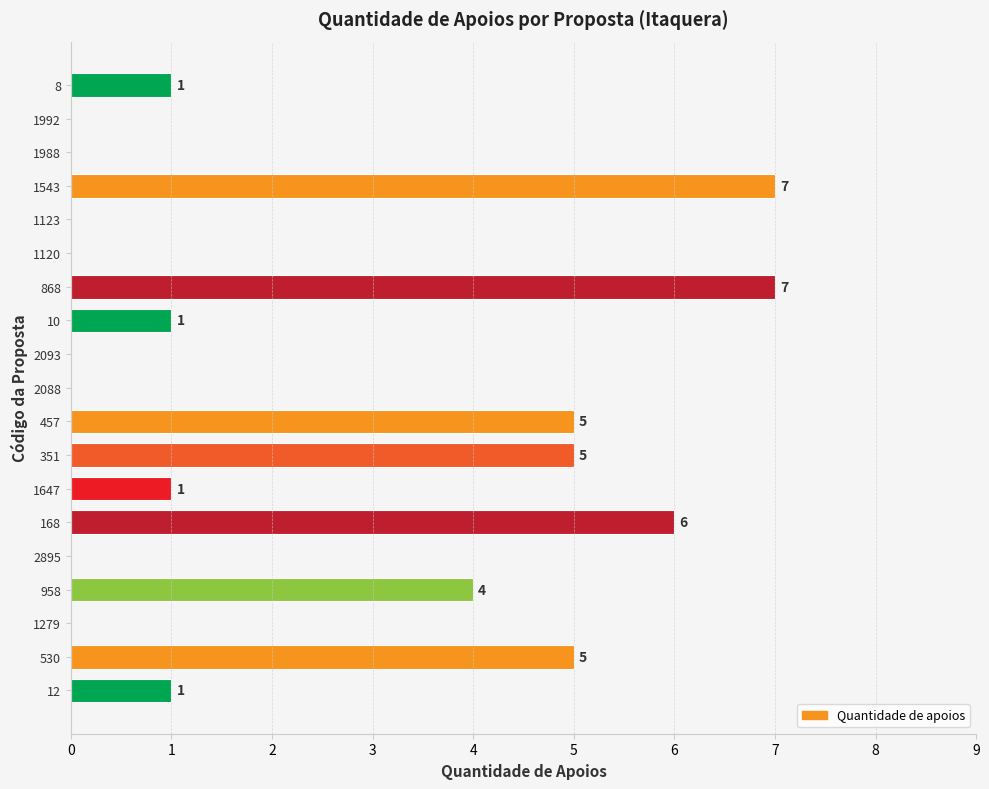

Count the values in the range 0 to 5.

16